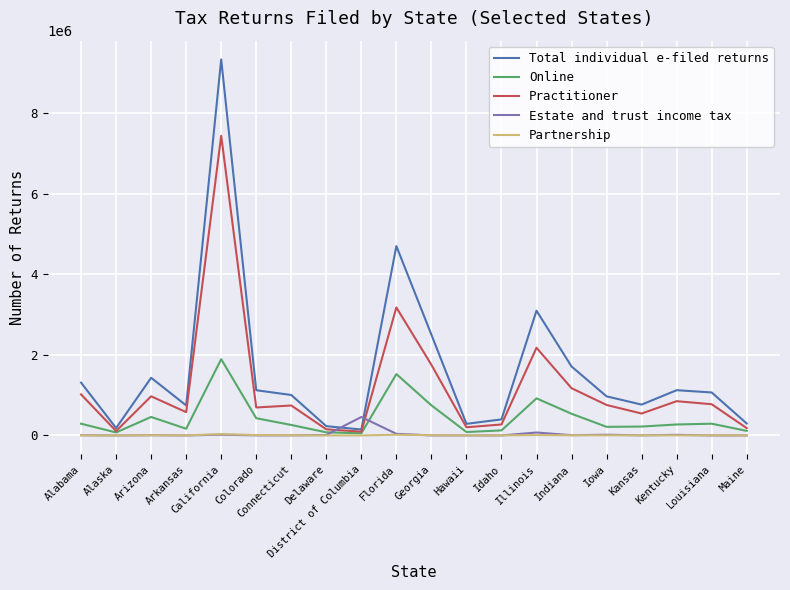

Which series has the largest range (max minus min)?

Total individual e-filed returns